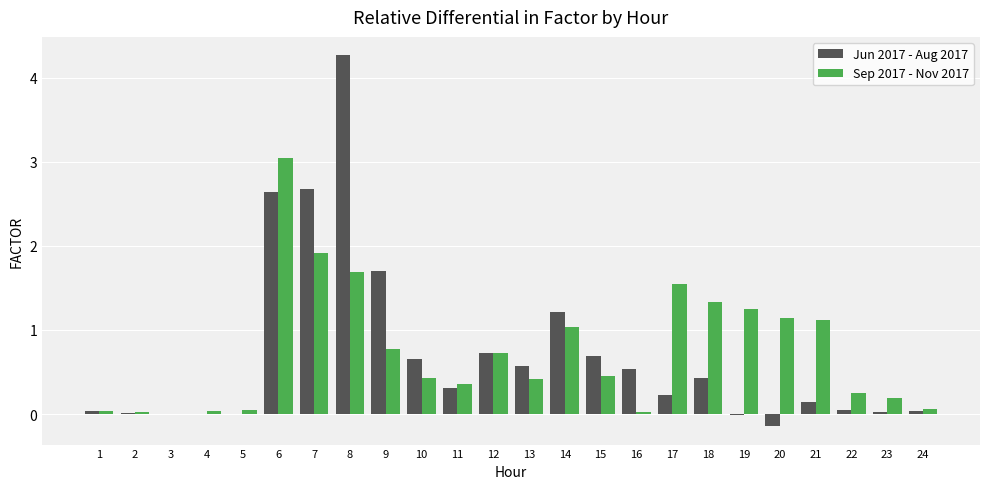

At which category is the sum across all series the highest?

8